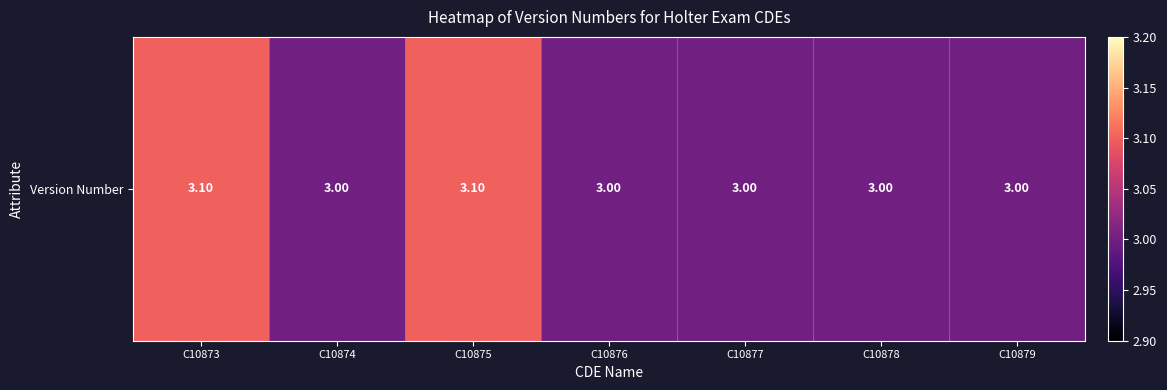

List the labels in order of value, largest first.

C10873, C10875, C10874, C10876, C10877, C10878, C10879